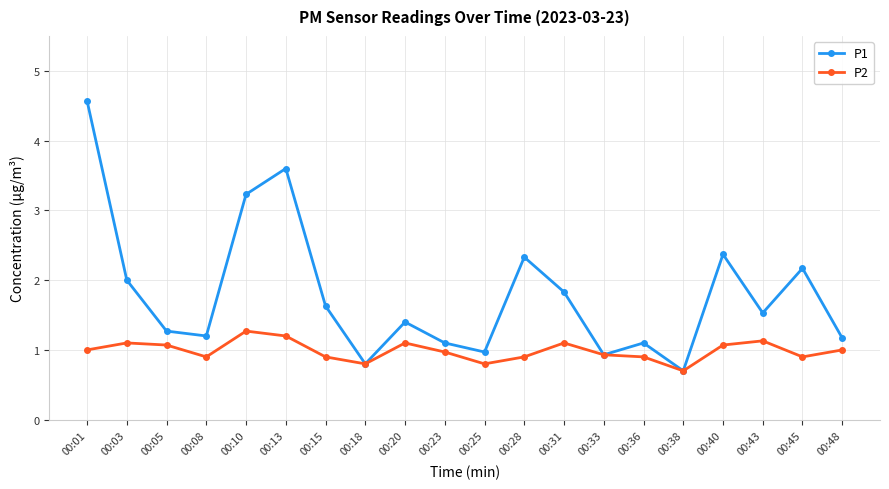

Where is the first local minimum for P2?

00:08